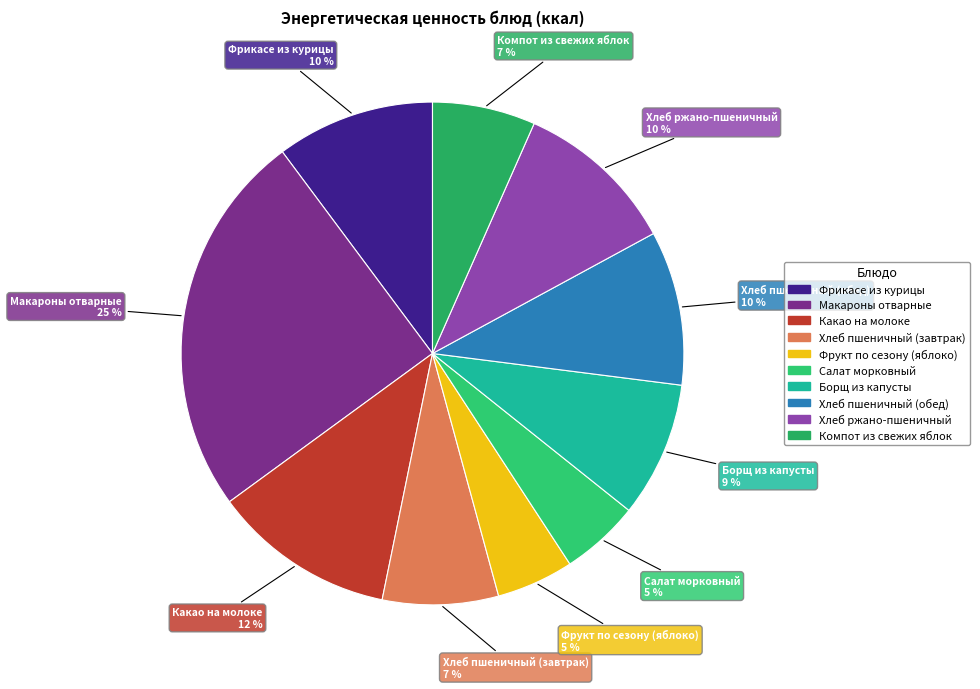

To the nearest percent, what is the combined percentage of Салат морковный and Хлеб пшеничный (обед)?

15%